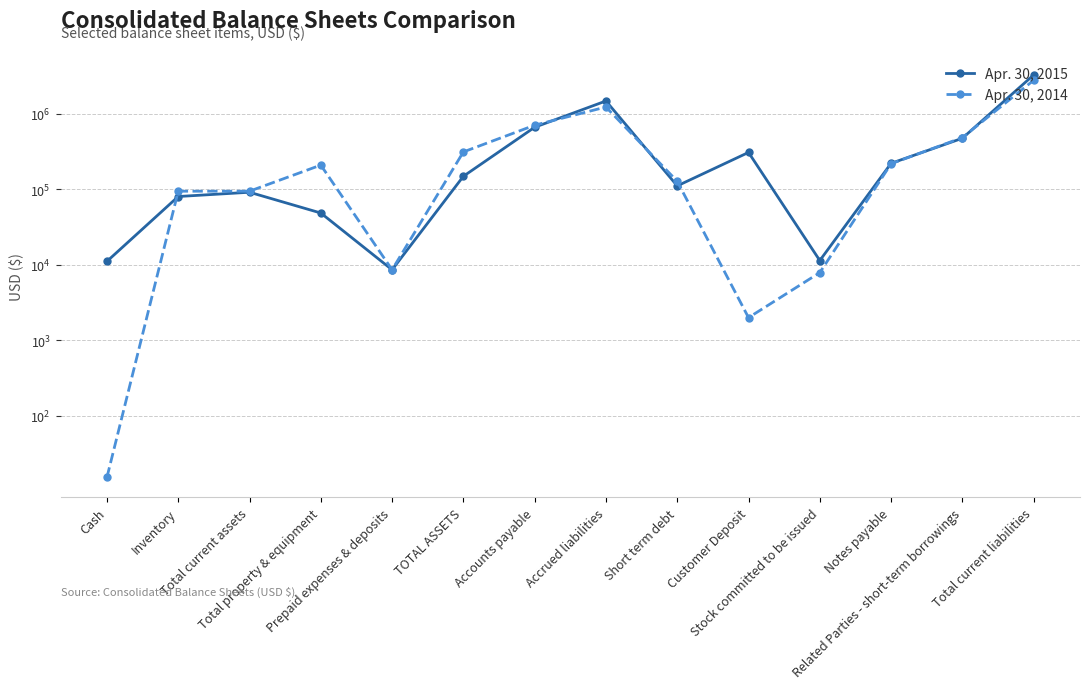

Rank the series at Accounts payable from lowest to highest value.

Apr. 30, 2015, Apr. 30, 2014